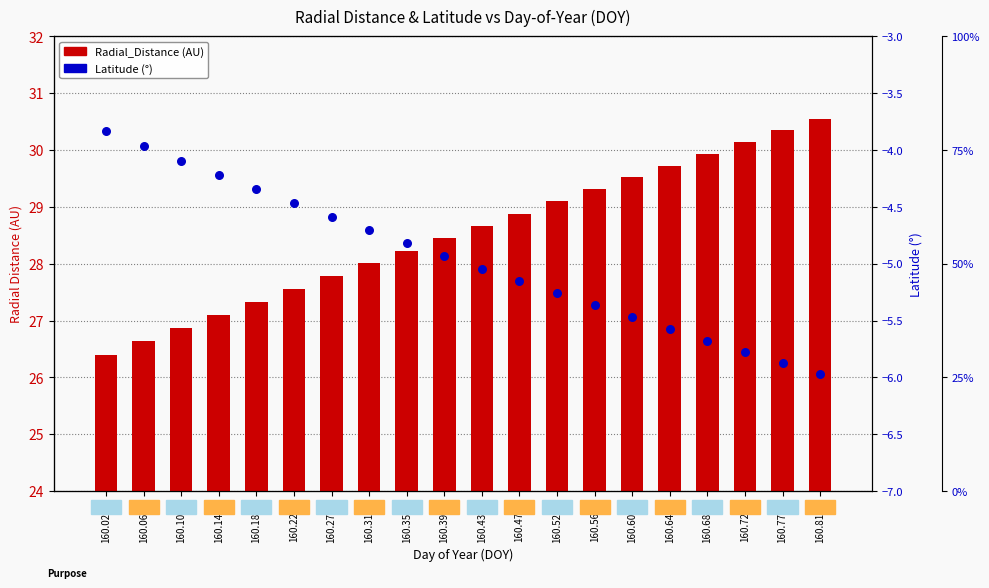

Which series has the largest total across all categories?

Radial_Distance